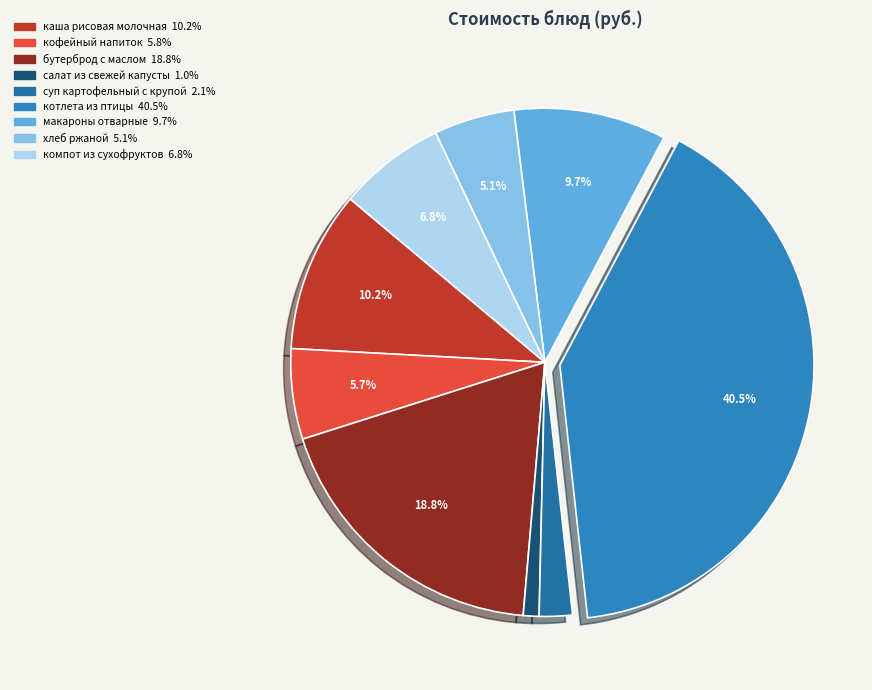

Is the sum of салат из свежей капусты and кофейный напиток greater than half?

No